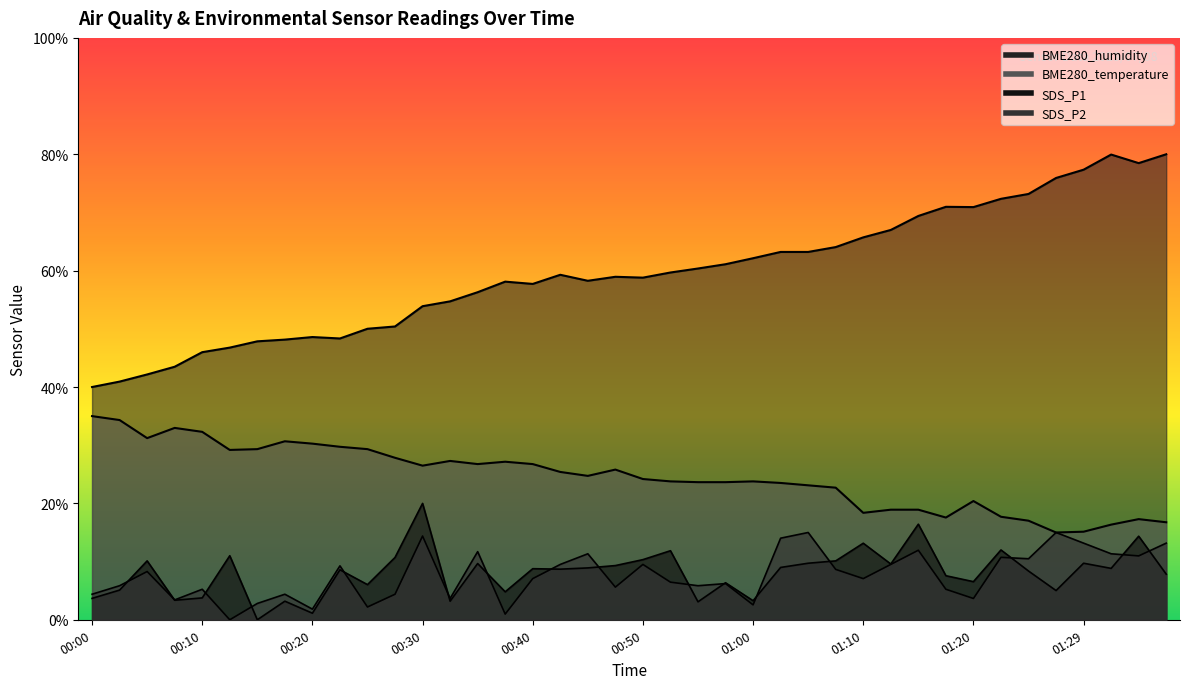

At which label does SDS_P2 first exceed 7?

00:05